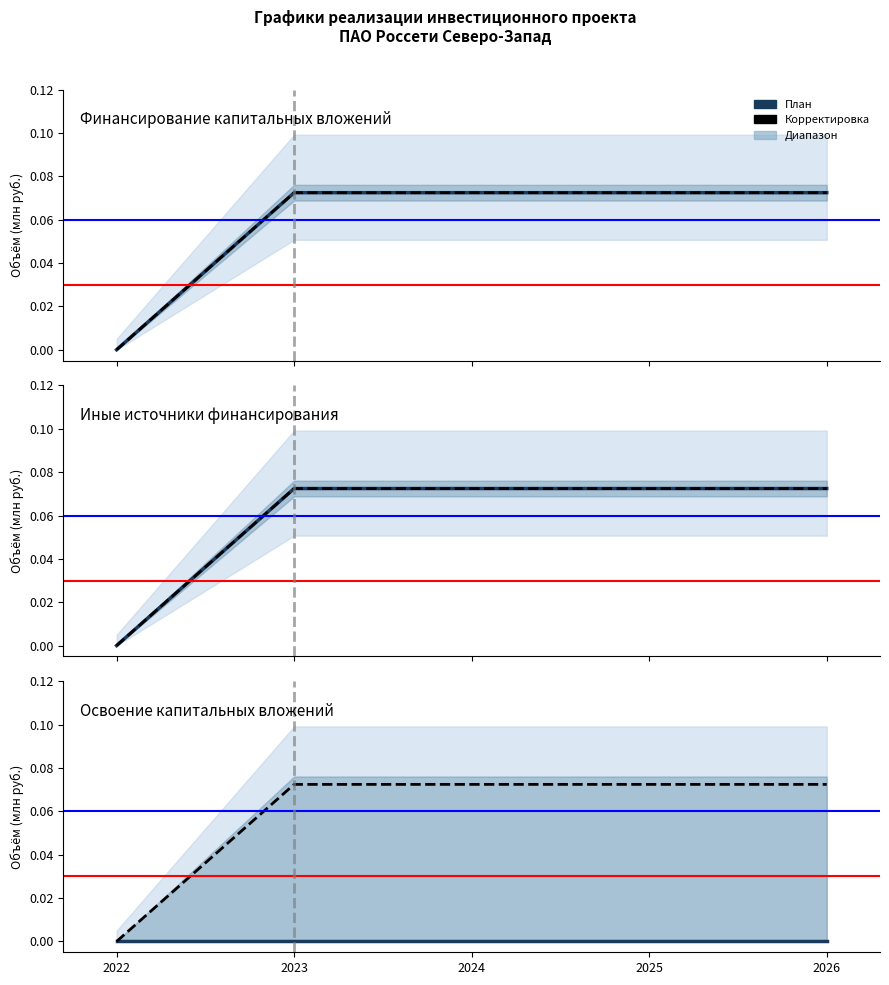

Where is Финансирование (План) nearest to the value 0?

2022